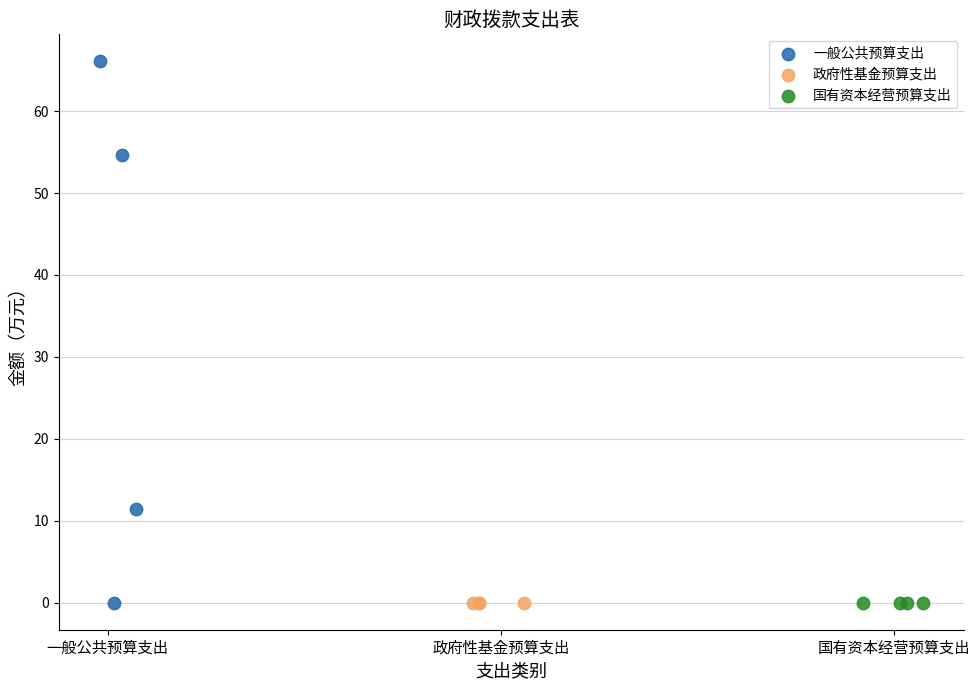

Which series reaches the maximum Y coordinate?

一般公共预算支出